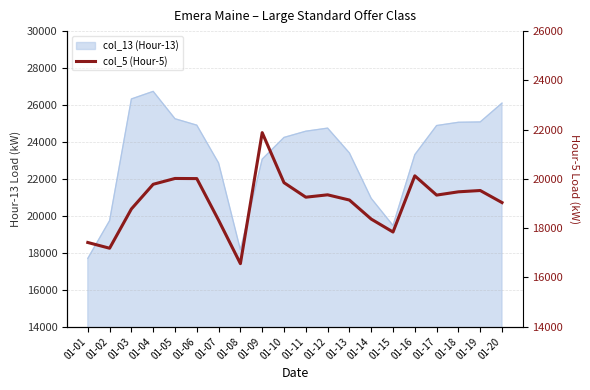

True or false: the data has more than 2 interior local peaks.

True